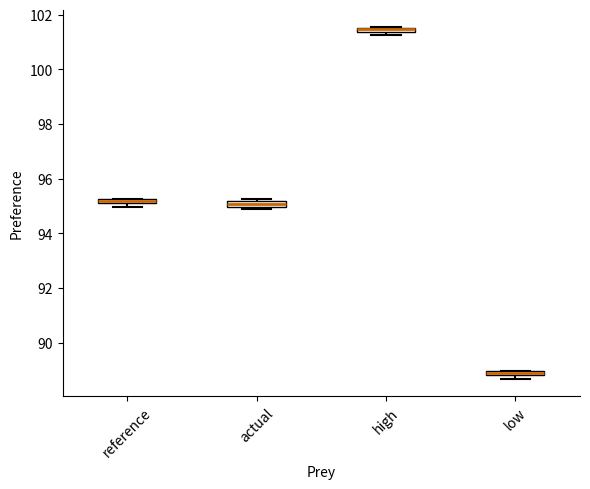

Where is the lower edge of the box for high on the y-axis? The values are not printed on the chart, so give them approximately, as read against the axis.

101.4